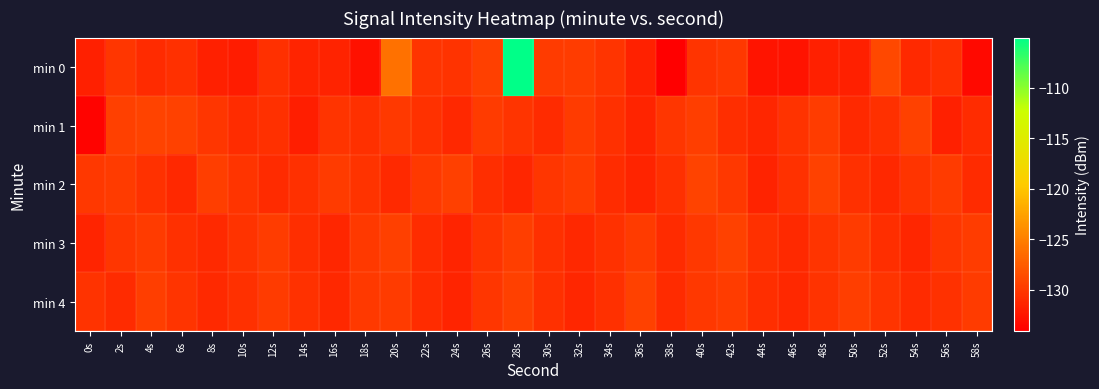

What is the smallest value displayed?

-134.1